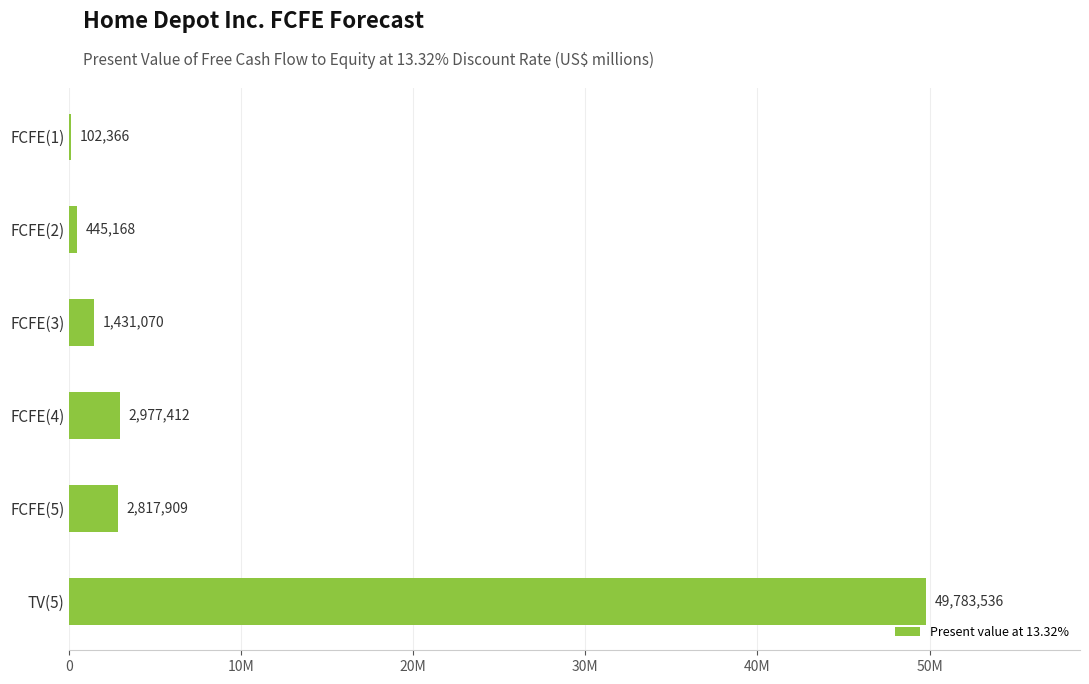

Are the bars horizontal?

Yes